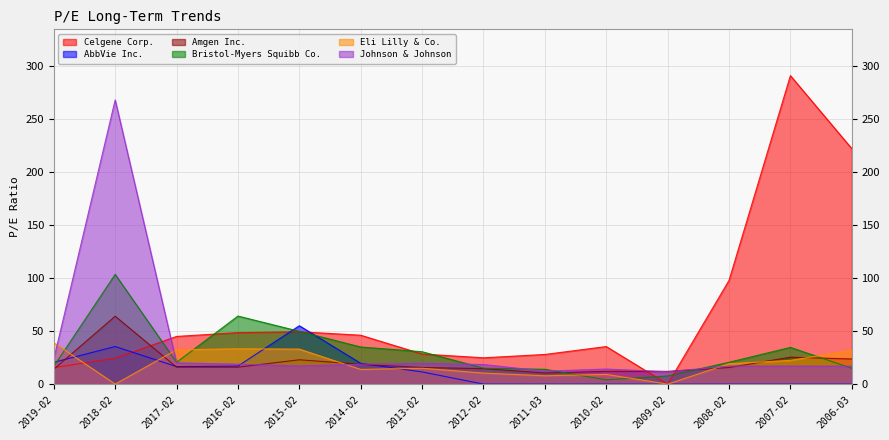

What is the lowest value of the Amgen Inc. series?

10.5